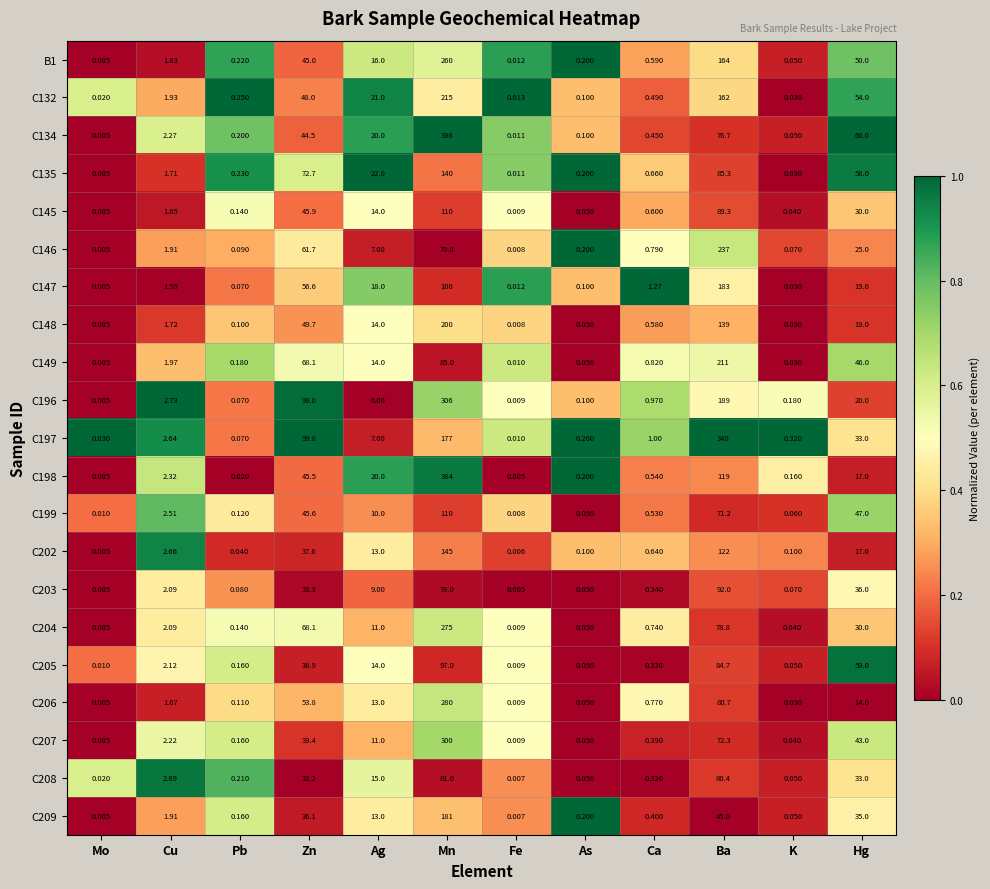

At which category is the sum across all series the highest?

Mn